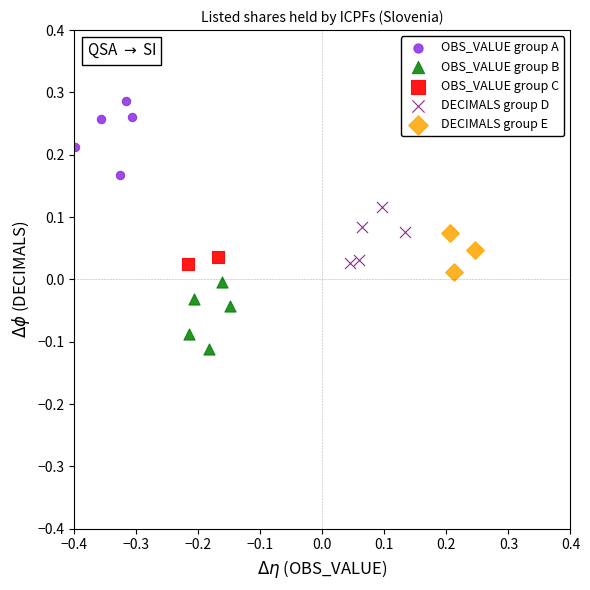

What are all the series names shown in the legend?

OBS_VALUE group A, OBS_VALUE group B, OBS_VALUE group C, DECIMALS group D, DECIMALS group E